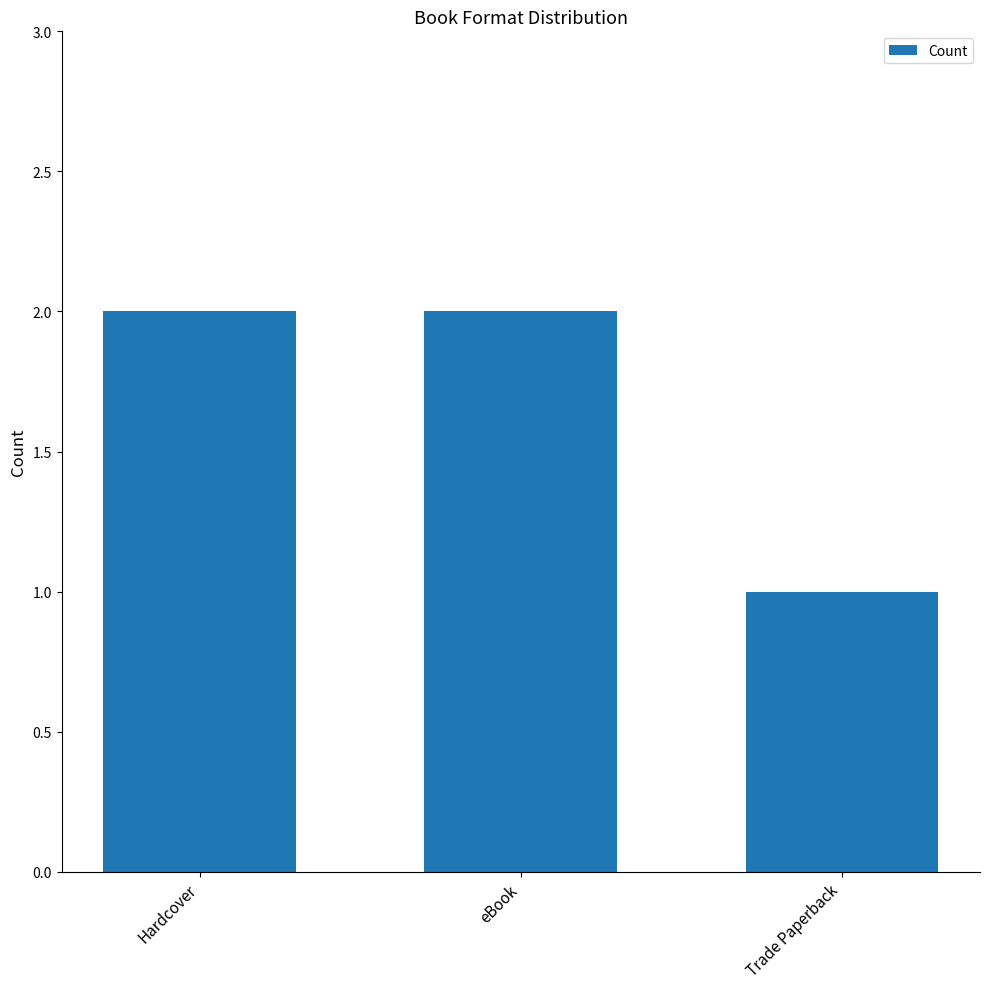

What is the change in value from eBook to Trade Paperback?

-1